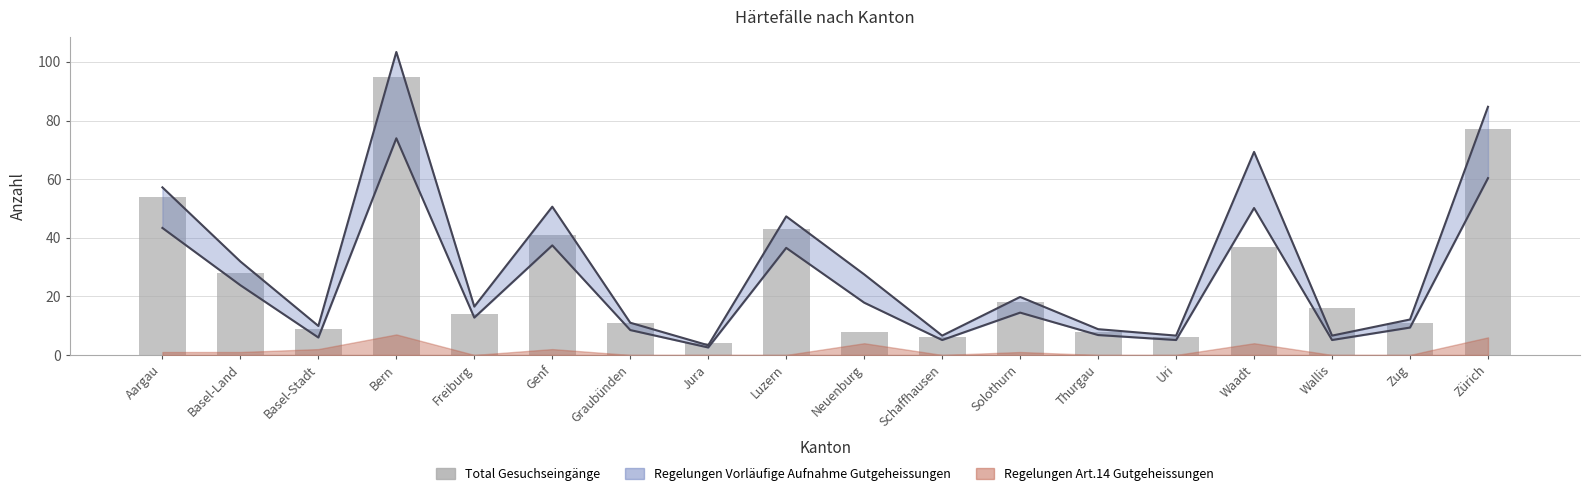

How many data points are less than 16?

9